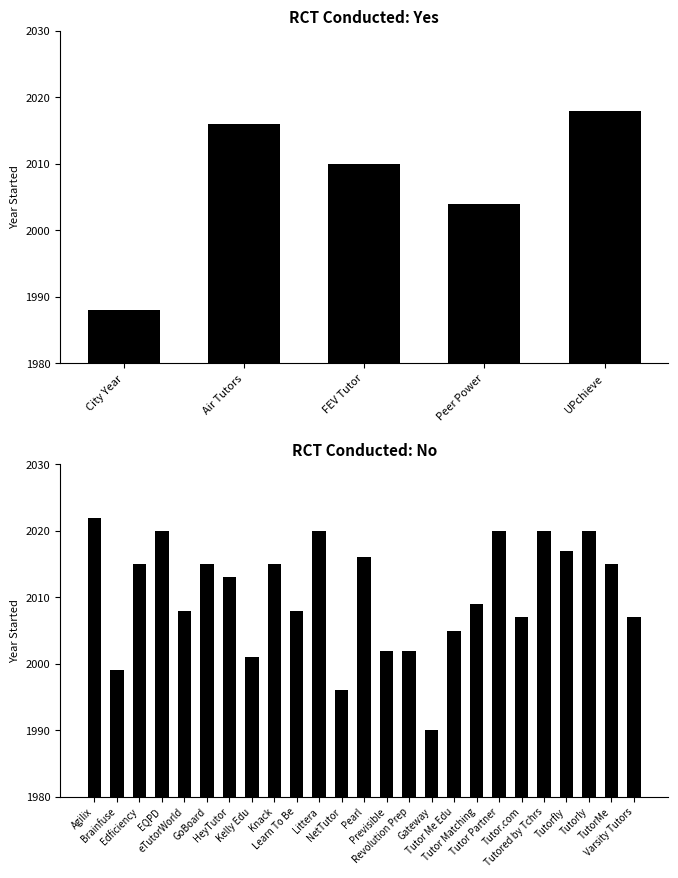

What is the difference between the maximum and minimum values?

30